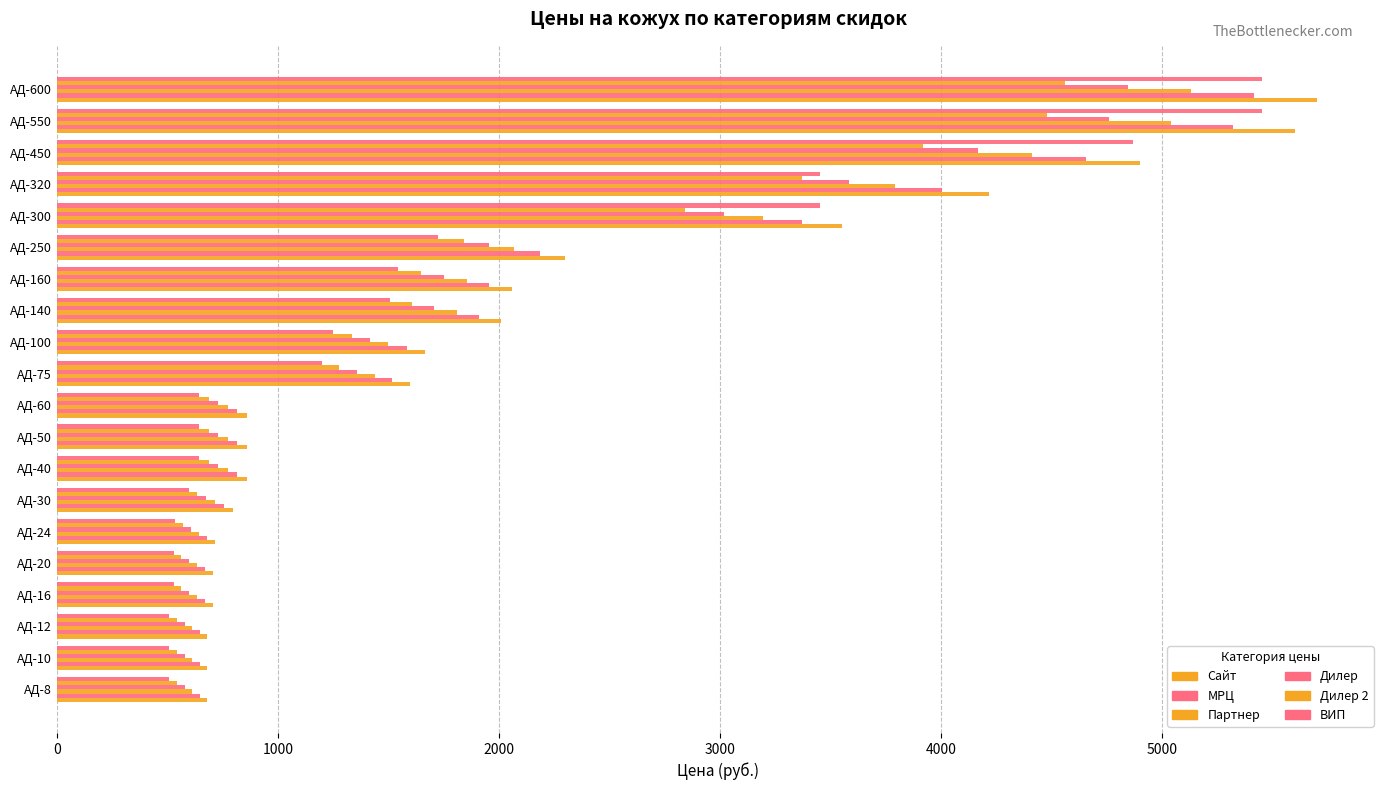

How many distinct data groups are displayed?

6